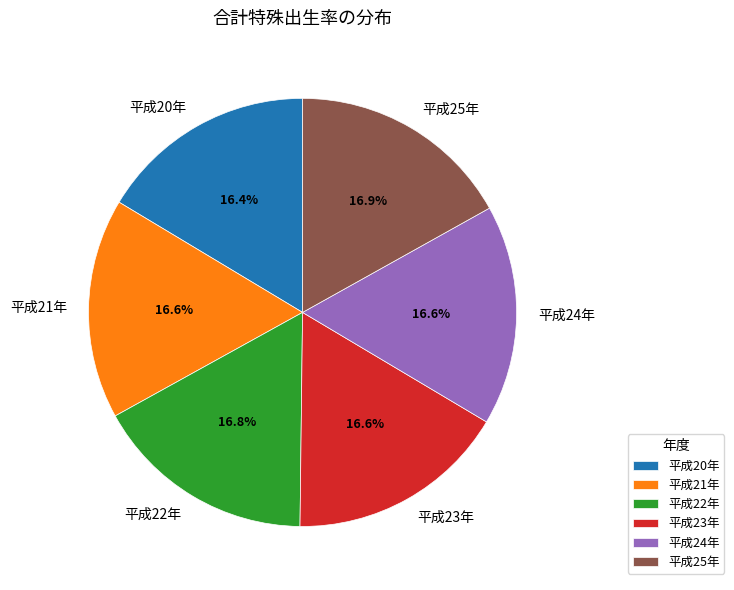

To the nearest percent, what percentage of the pie is 平成21年?

17%